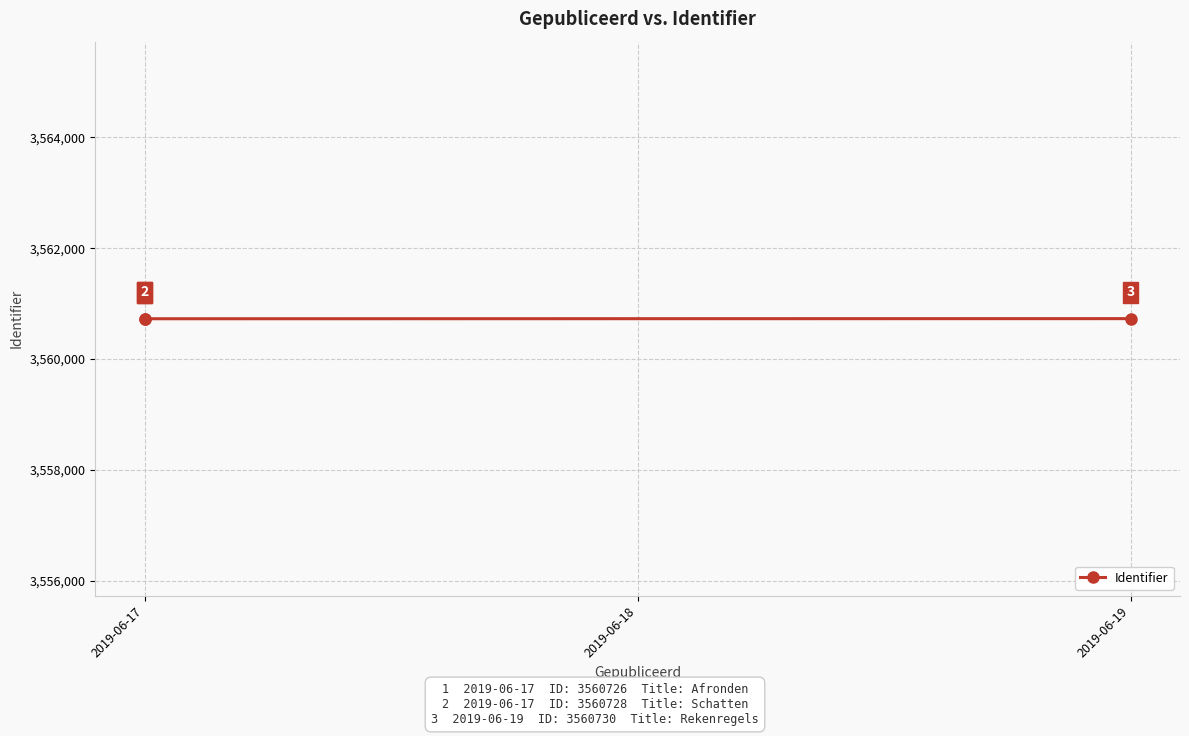

Is it true that the value at 2019-06-17 is 6231929?

False